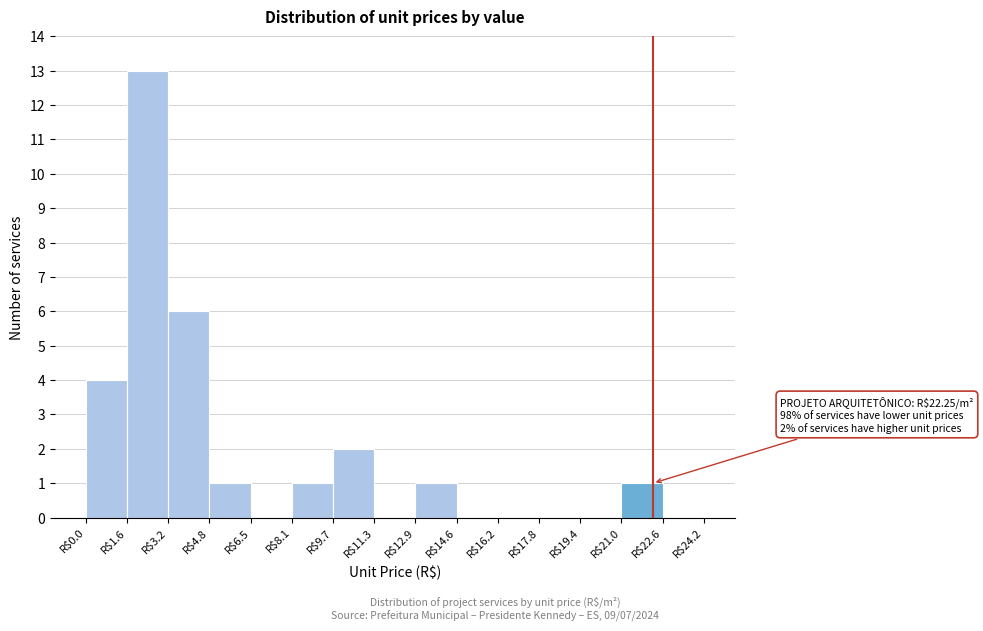

Which range on the x-axis has the tallest bar?

1.6 to 3.2